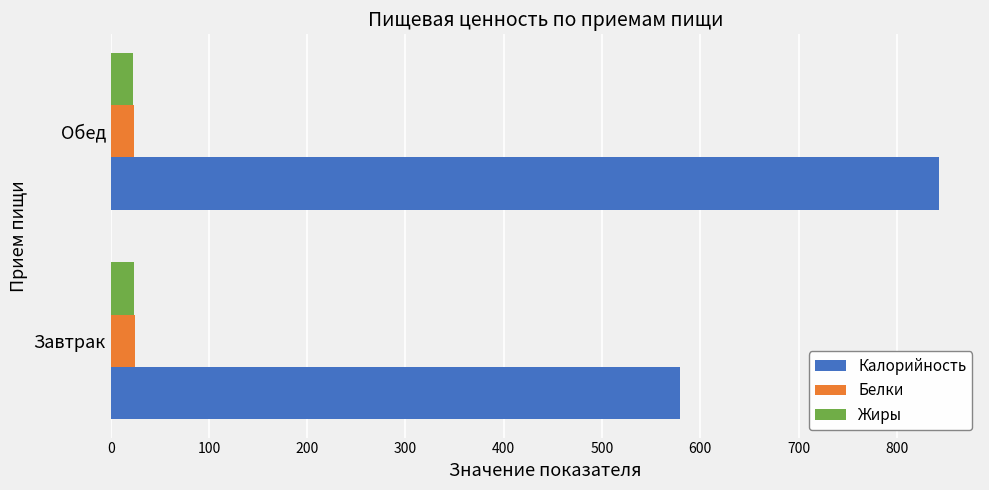

The value of Калорийность at Завтрак is 266.7. True or false?

False